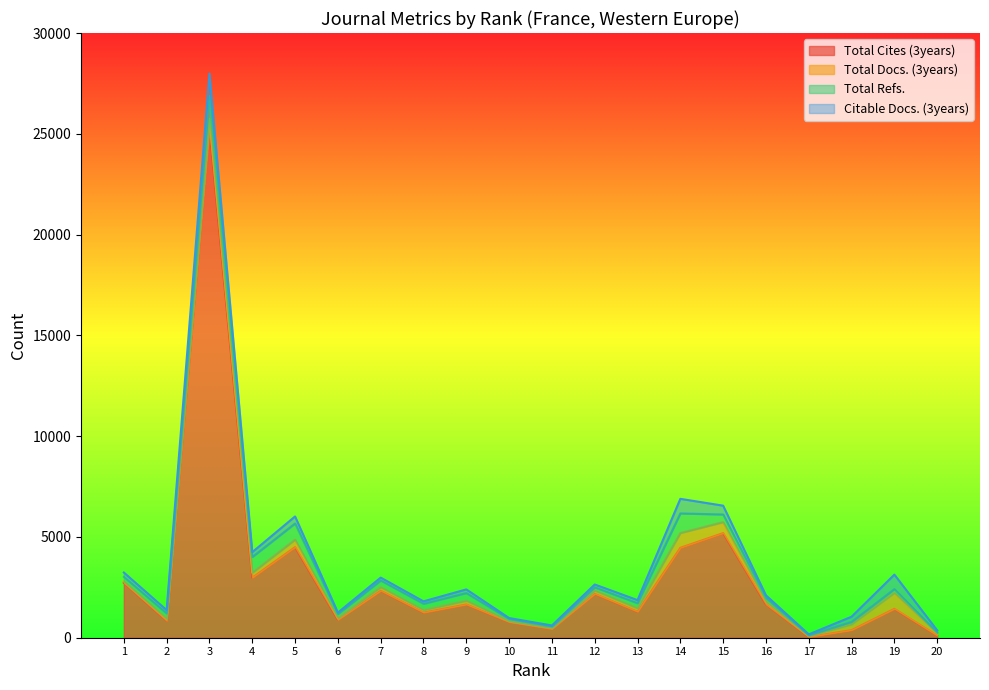

How many data points does each series have?

20